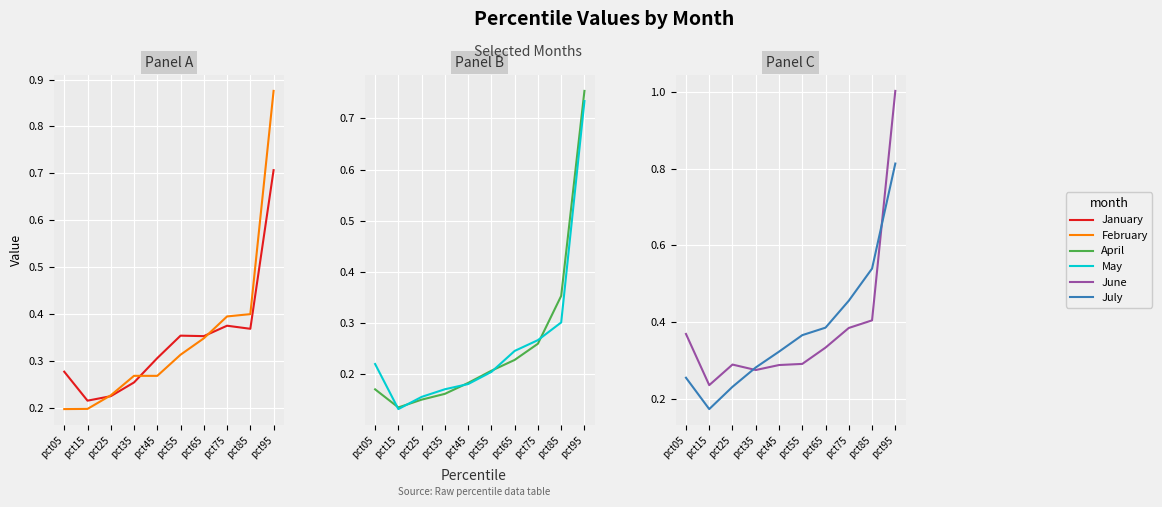

How many Feb values are between 0 and 1?

10